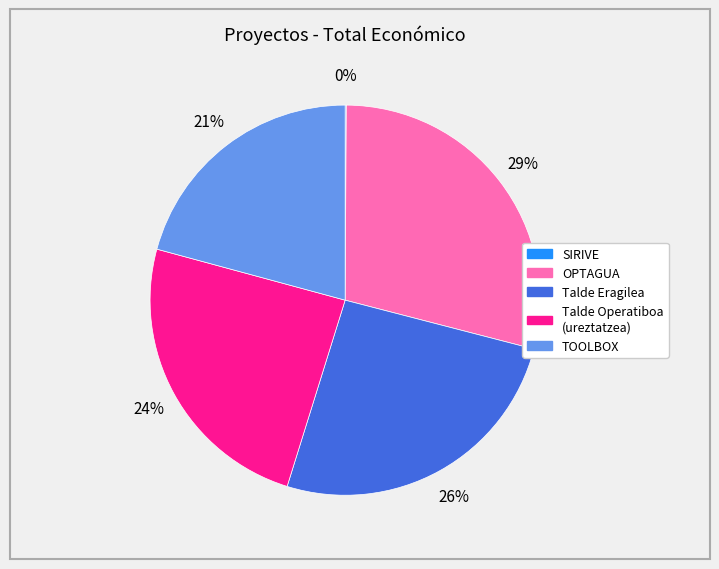

Does any single category account for the majority?

No